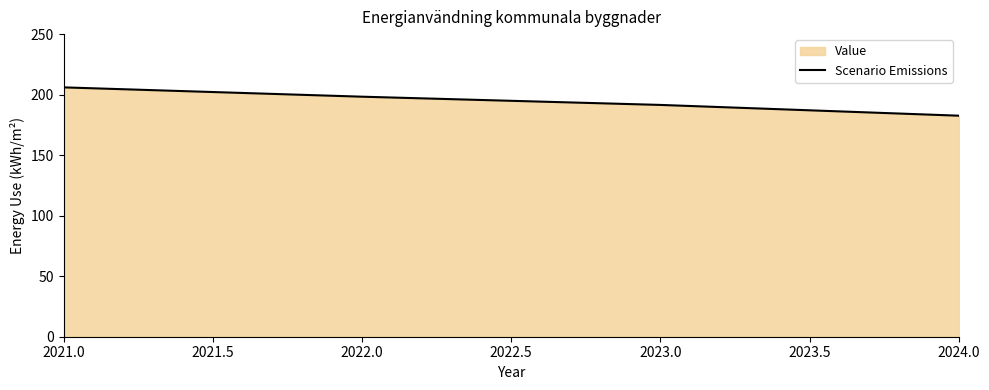

Between 2023.0 and 2022.0, which is larger?

2022.0